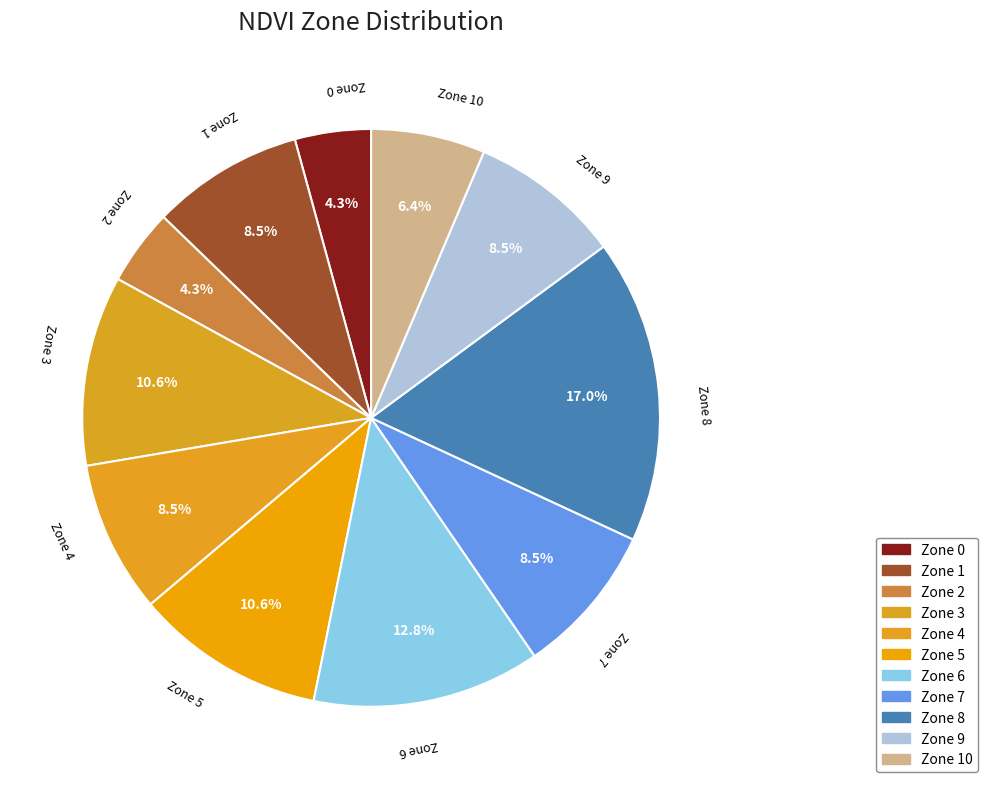

Does any single category account for the majority?

No